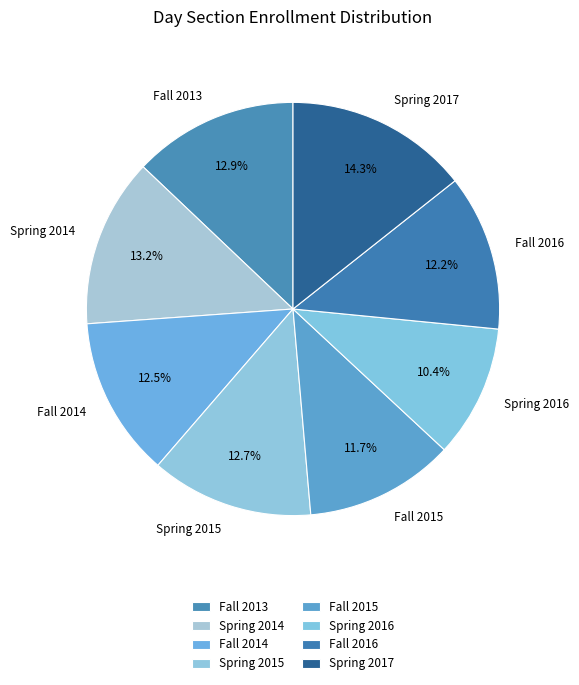

What is the largest slice in the pie chart?

Spring 2017